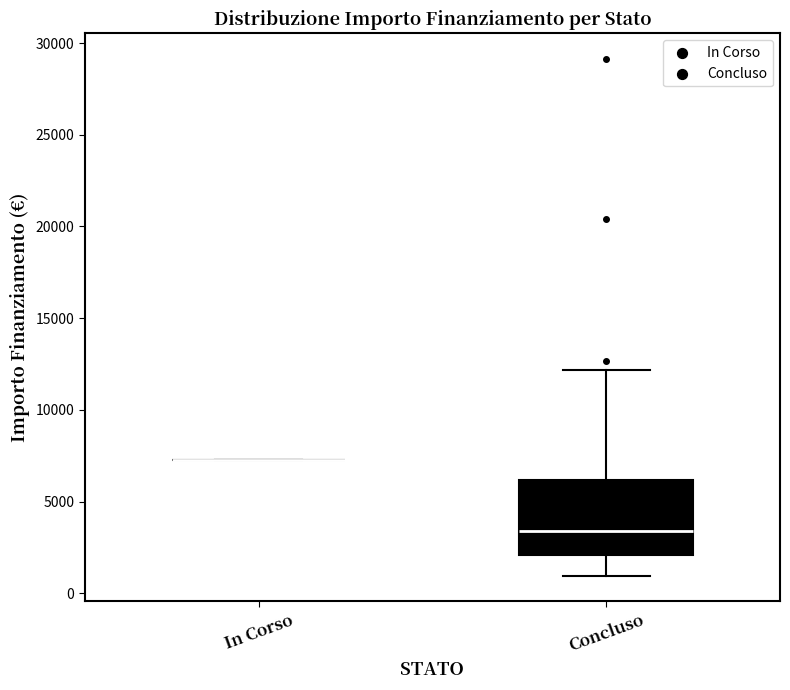

Where is the lower edge of the box for Concluso on the y-axis? The values are not printed on the chart, so give them approximately, as read against the axis.

2000